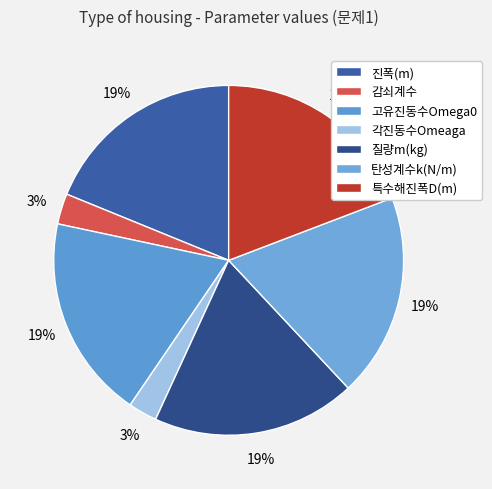

Does 질량m(kg) represent more than half of the total?

No